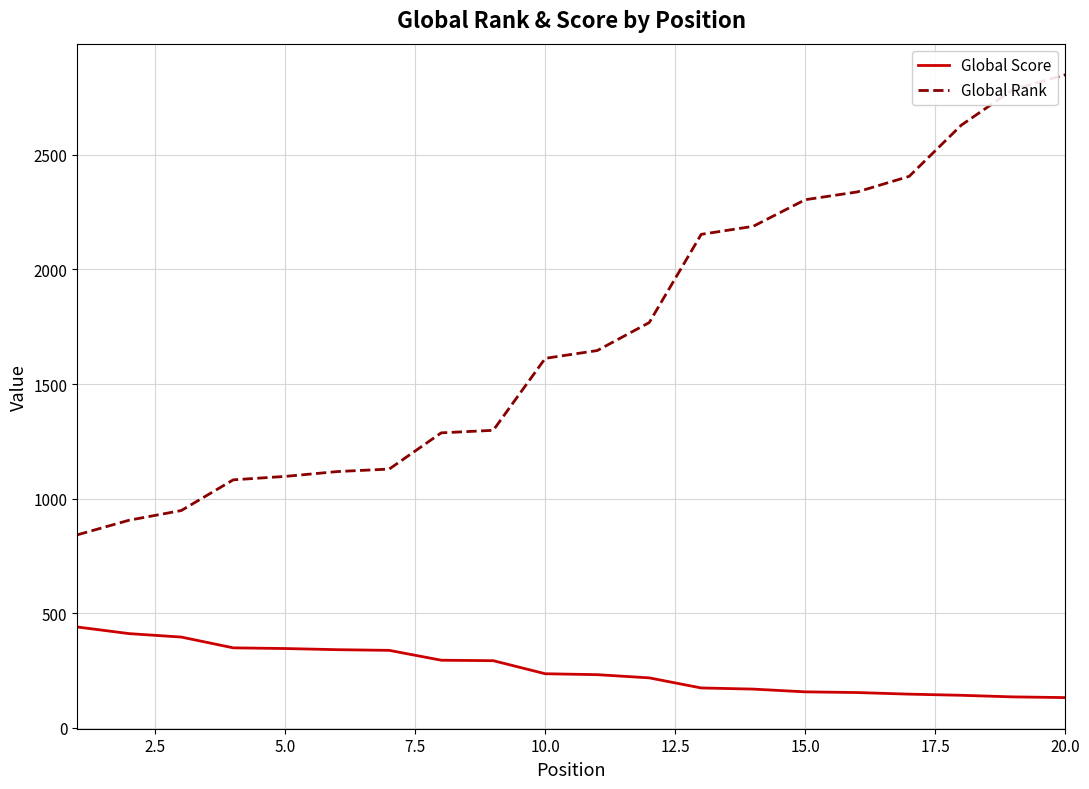

Which series has the widest spread of values?

Global Rank